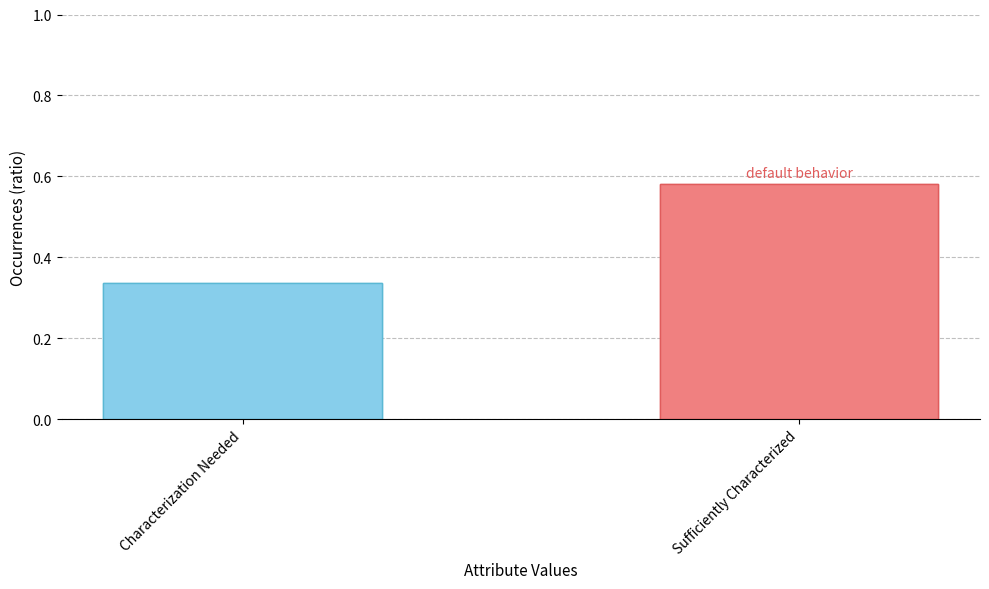

At which category does the chart reach its peak across all series?

Sufficiently Characterized